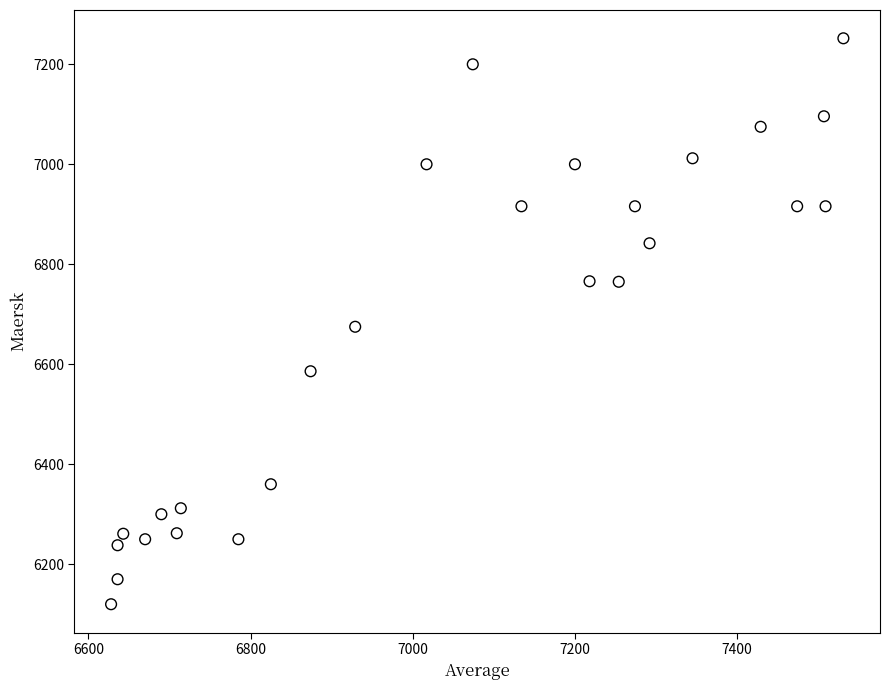

What is the range of Y values (max minus min)?

1132